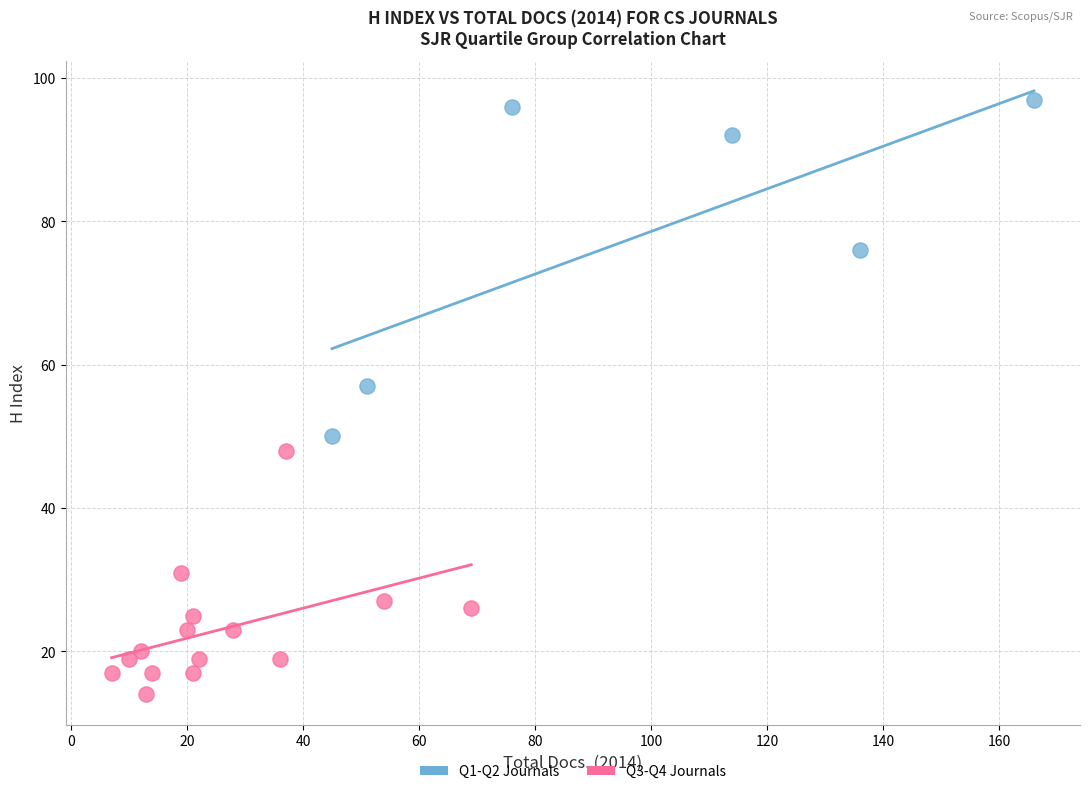

Which series reaches the minimum Y coordinate?

Q3-Q4 Journals